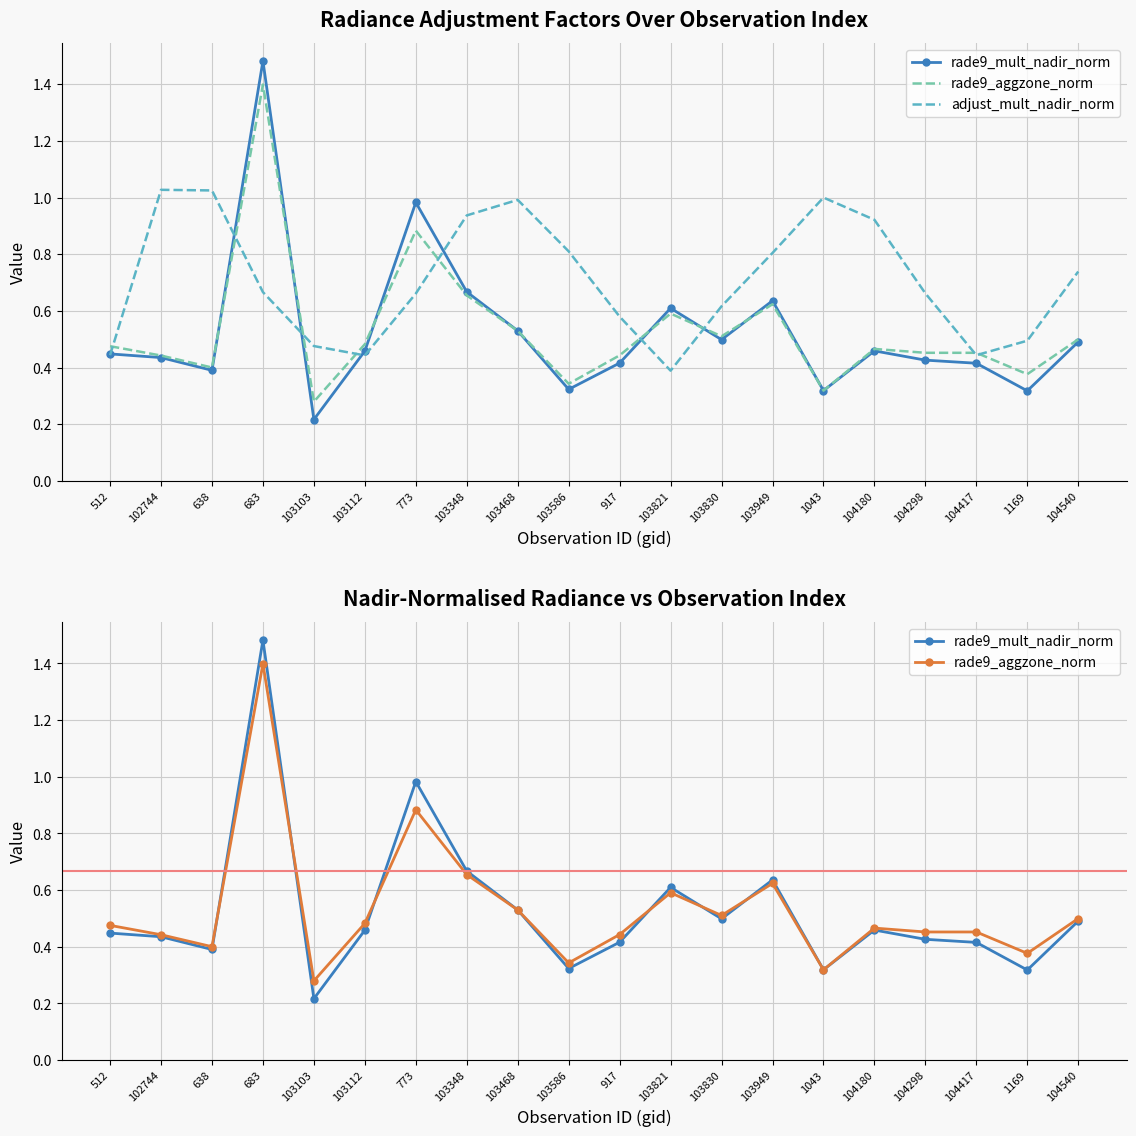

Between which two adjacent categories do adjust_mult_nadir_norm and rade9_aggzone_norm first intersect?

512 and 102744